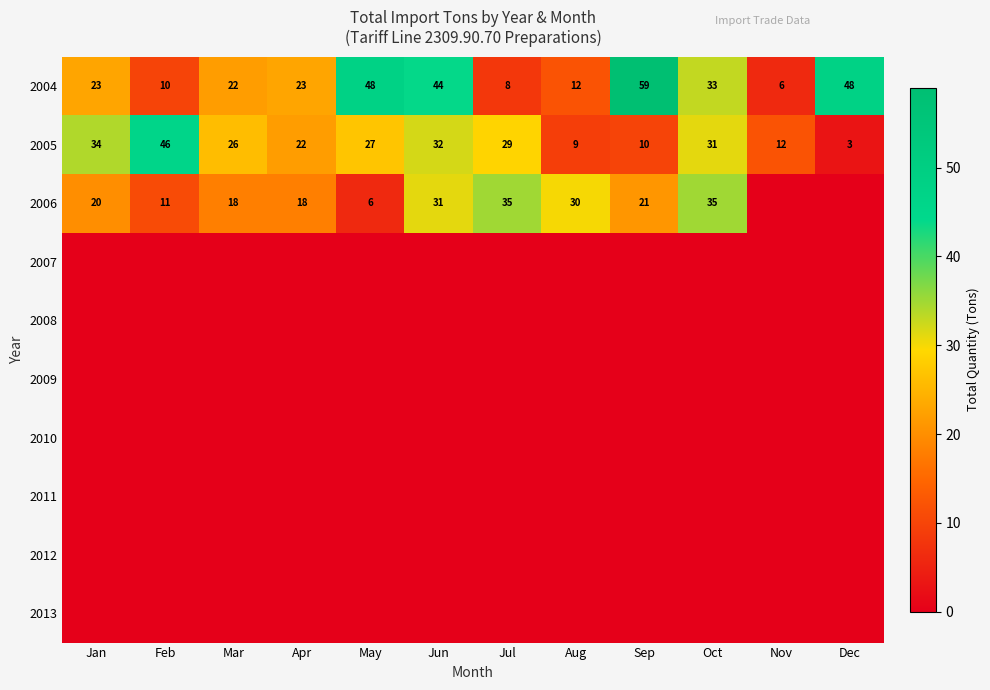

The 2004 series shows 23 at Jan. True or false?

True